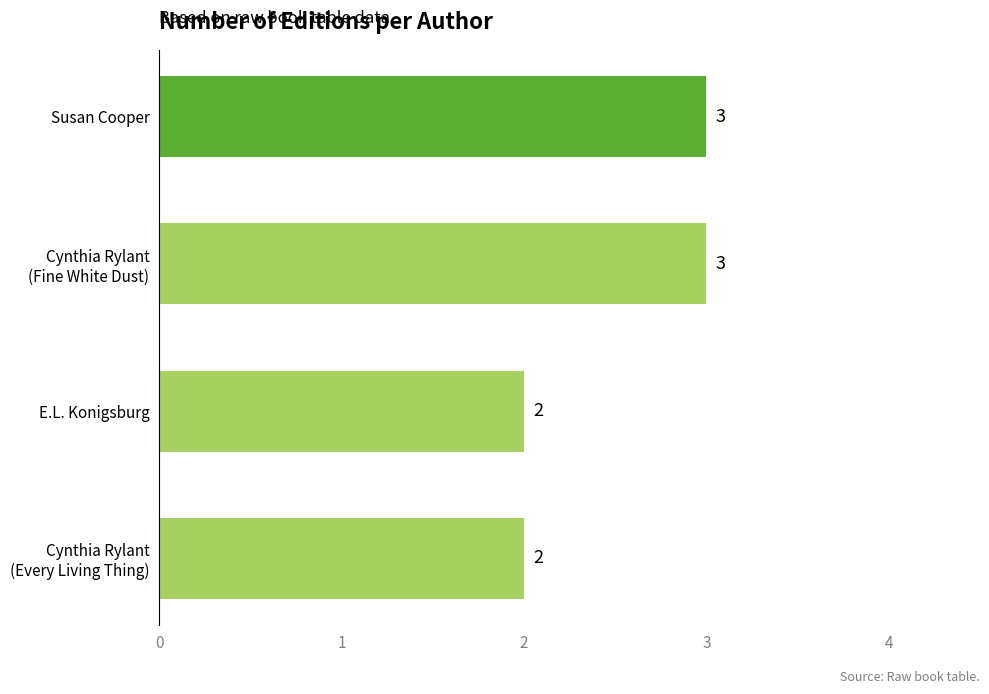

What is the sum of all values?

10